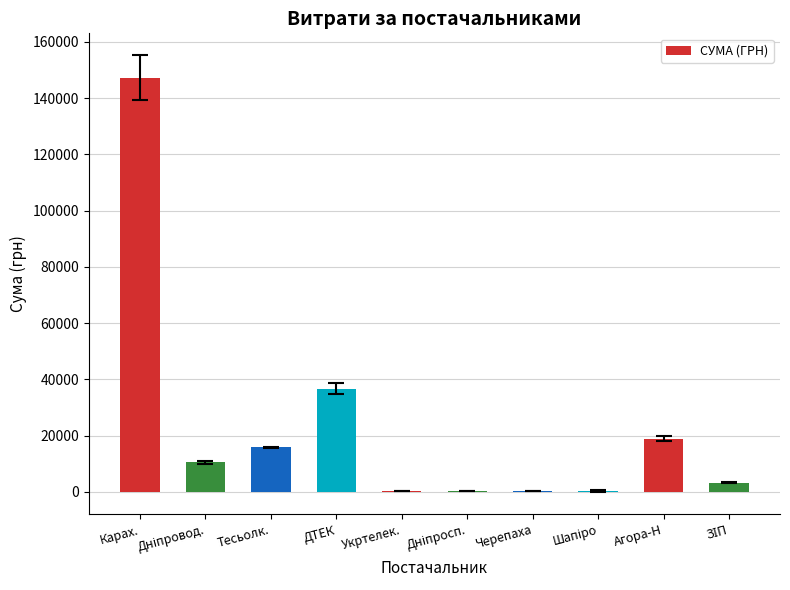

Which category has the highest value across all series?

Карах.